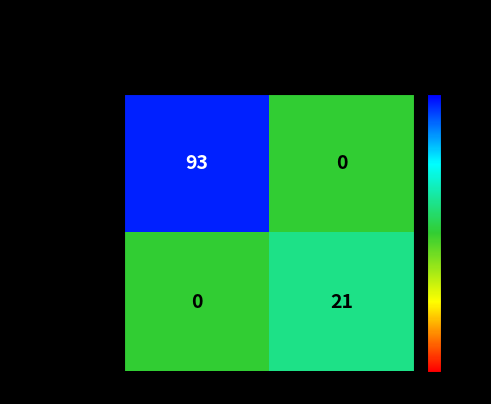

Reading left to right, extract all data points from this chart.

4ec91c617...201: -1=93	1=0
f350cfde1...31a: -1=0	1=21